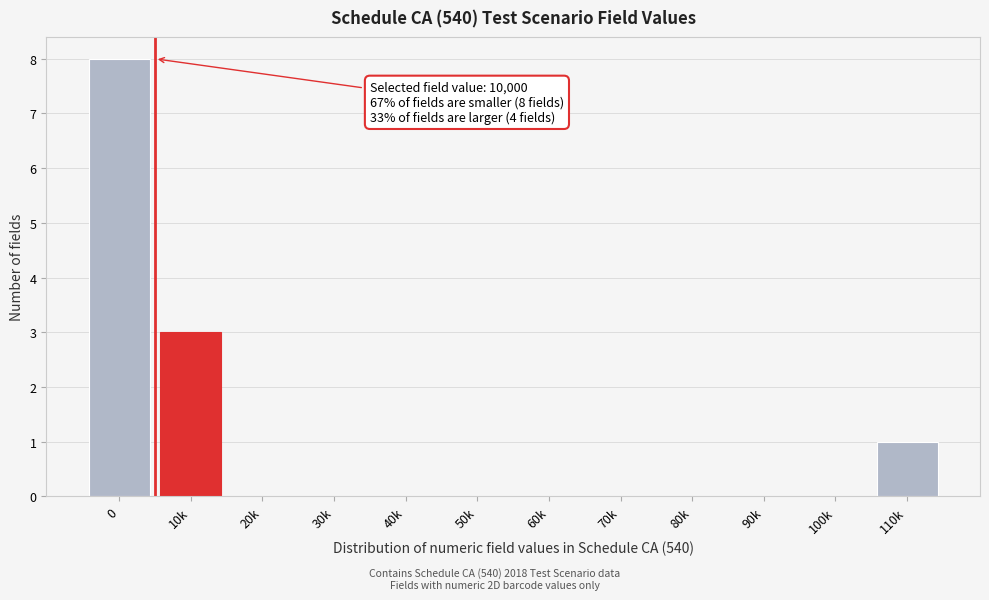

Reading right to left, what are all the values shown in this chart?

110k=1	100k=0	90k=0	80k=0	70k=0	60k=0	50k=0	40k=0	30k=0	20k=0	10k=3	0=8